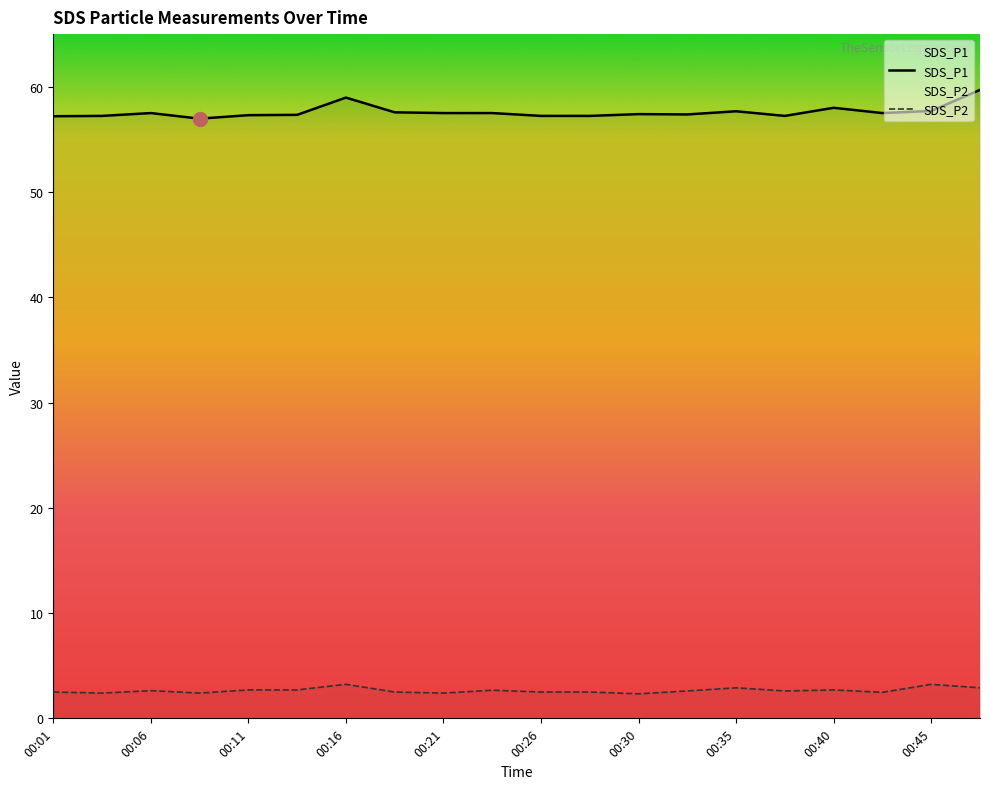

Count the SDS_P2 values in the range 2 to 3.

18